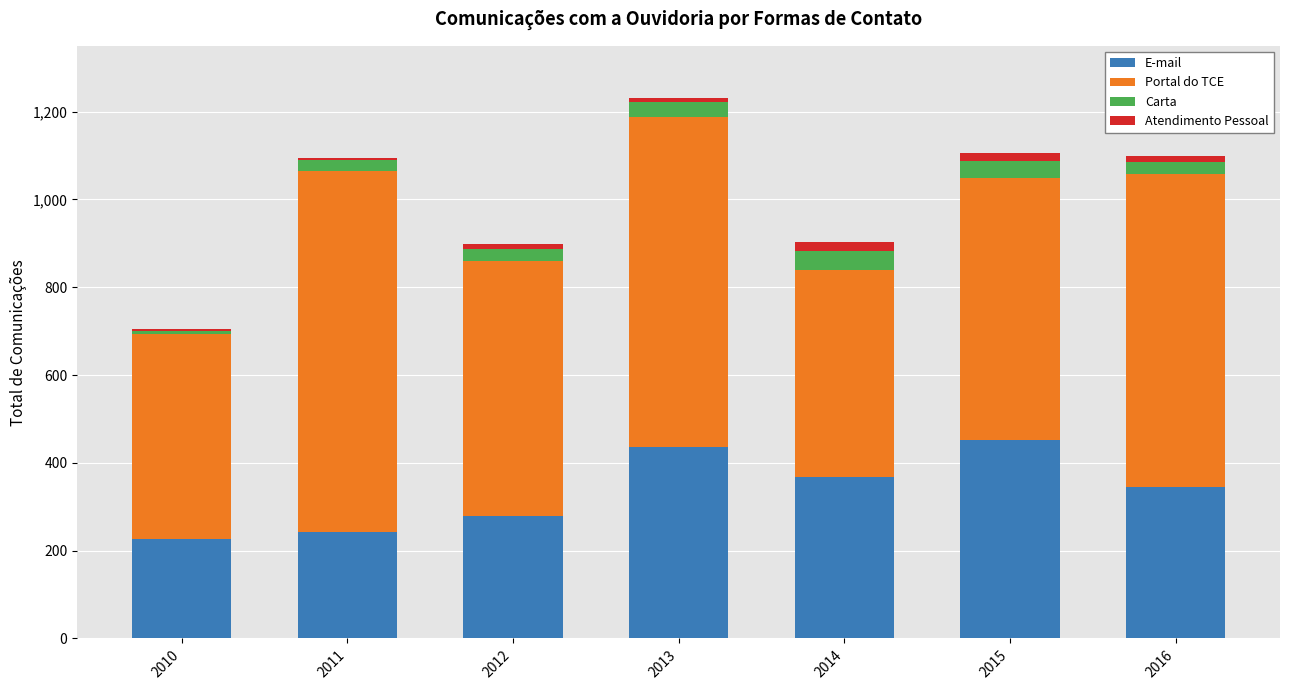

The value of E-mail at 2012 is 278. True or false?

True